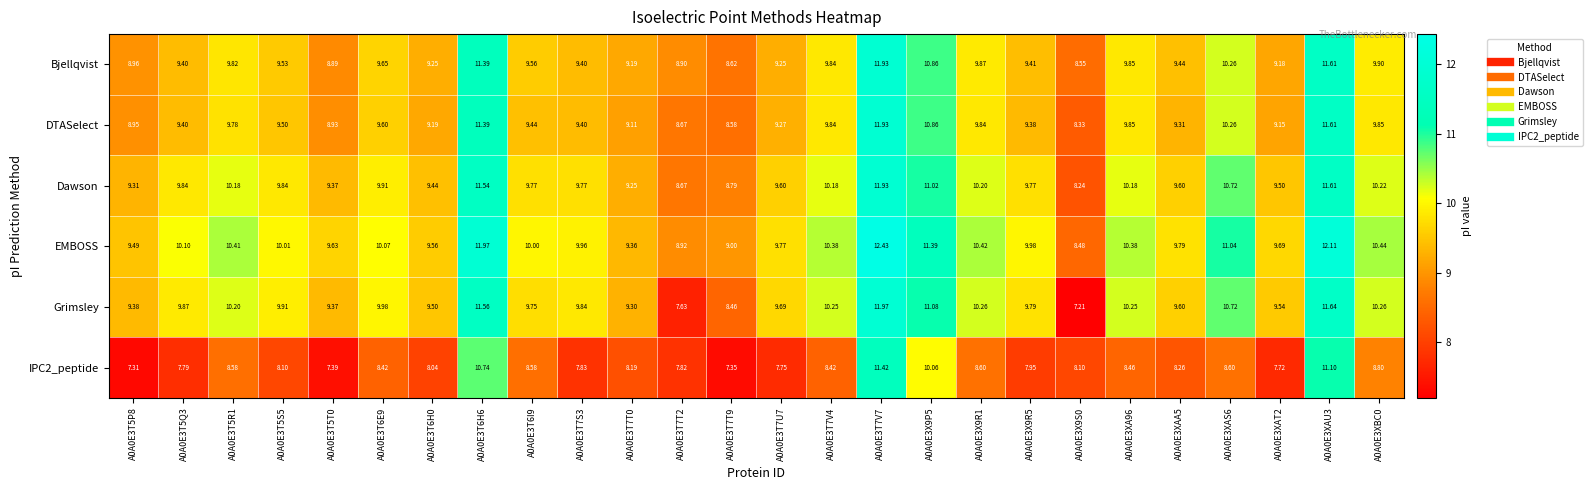

Is the value of Dawson at A0A0E3T7V7 greater than the value of DTASelect at A0A0E3XBC0?

Yes